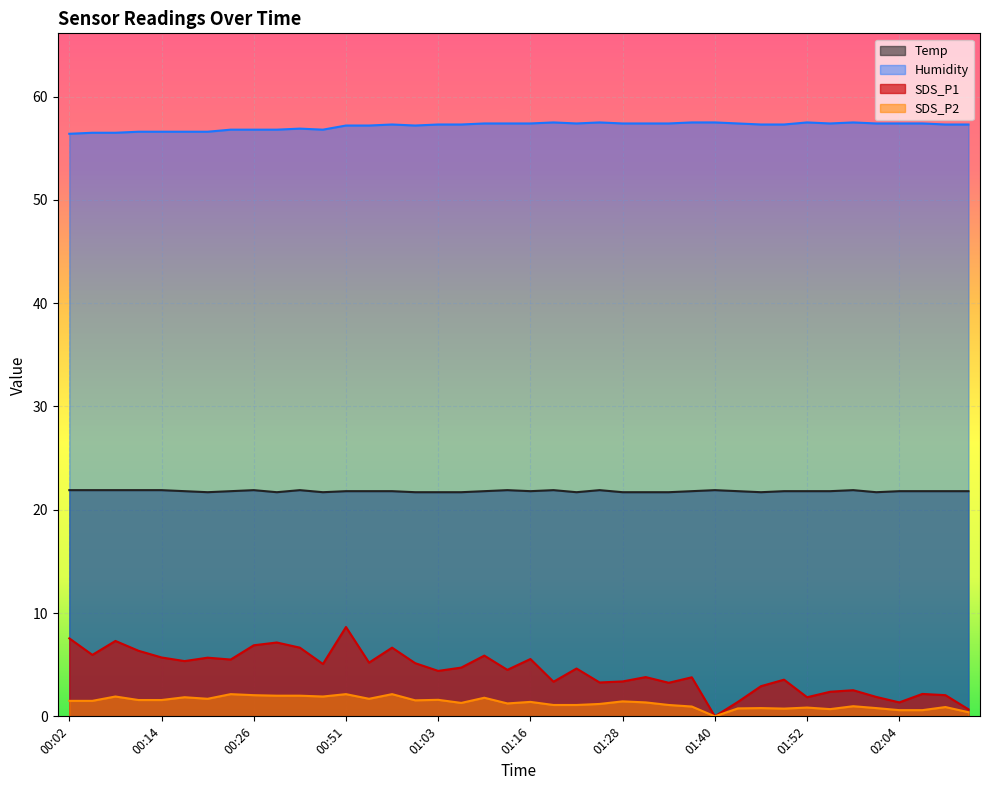

Is it true that SDS_P2 equals 1.9 at 00:08?

True